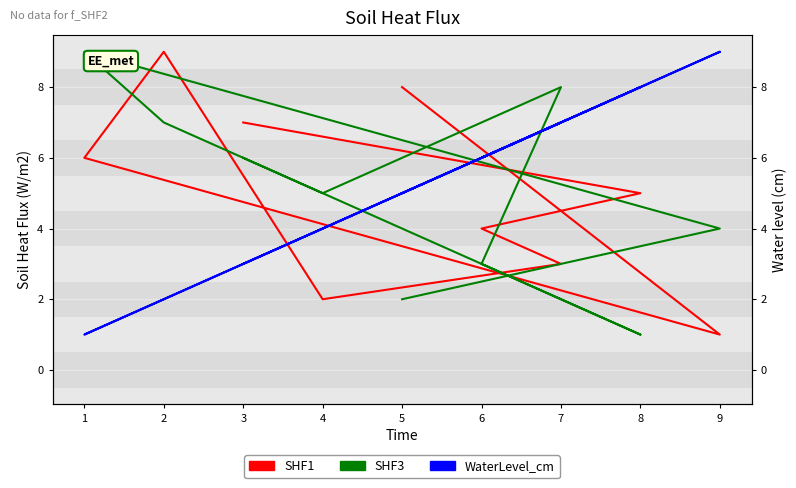

What is the approximate value of SHF3 at 4?

5